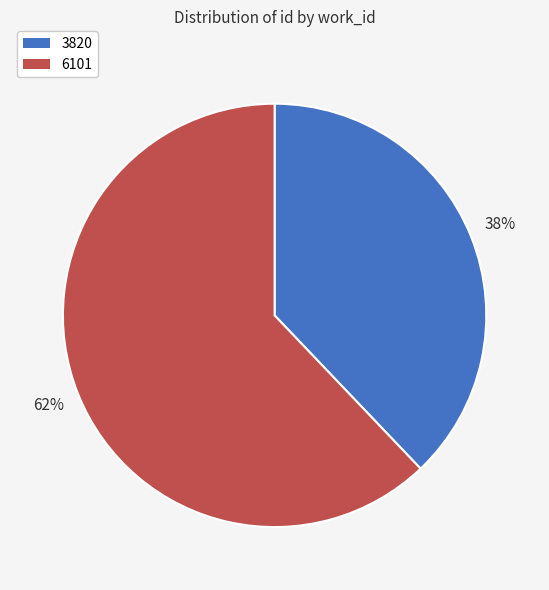

Does any single category account for the majority?

Yes